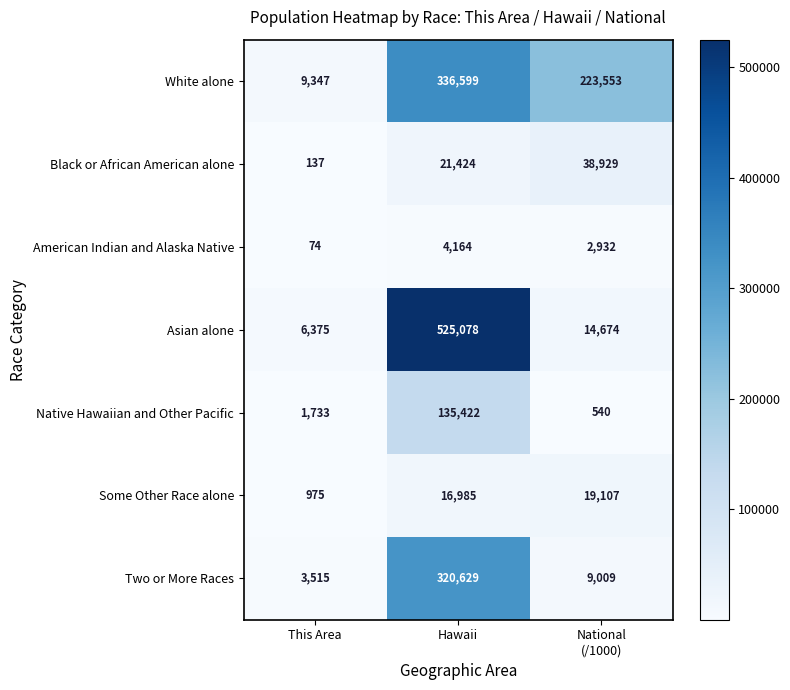

At which label does Asian alone first exceed 14674?

Hawaii